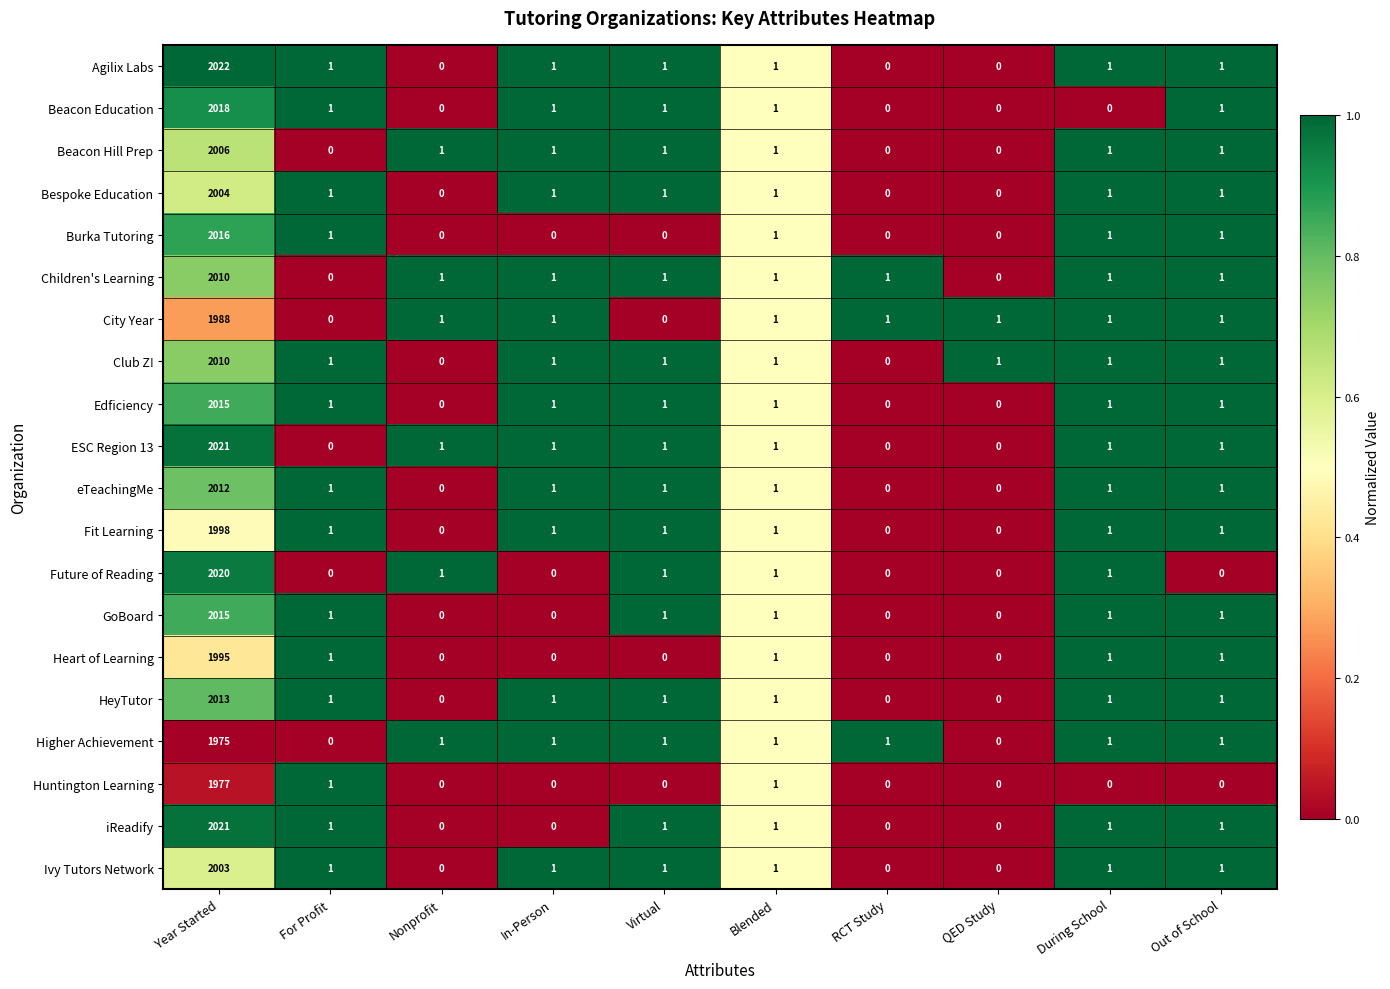

True or false: Children's Learning has a value of 1 at Virtual.

True